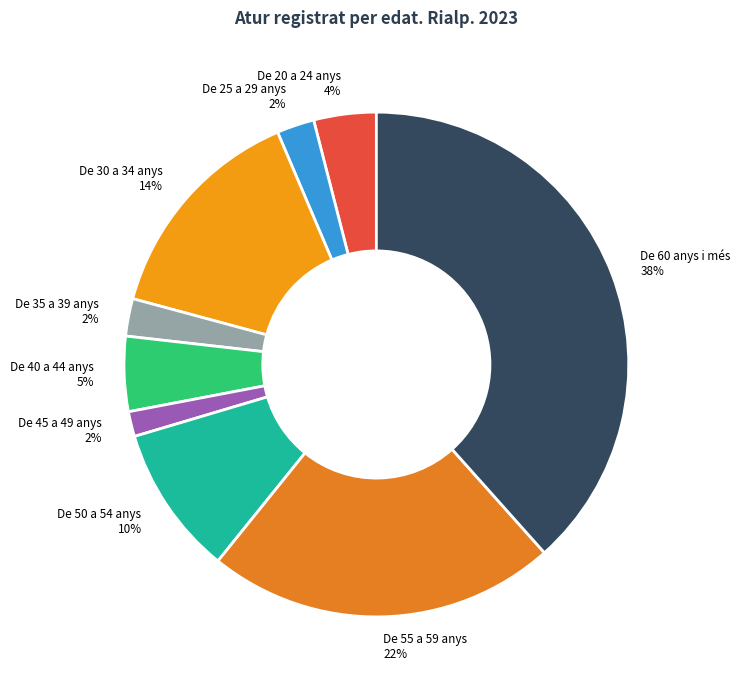

Combined, do De 60 anys i més and De 55 a 59 anys account for over 50%?

Yes